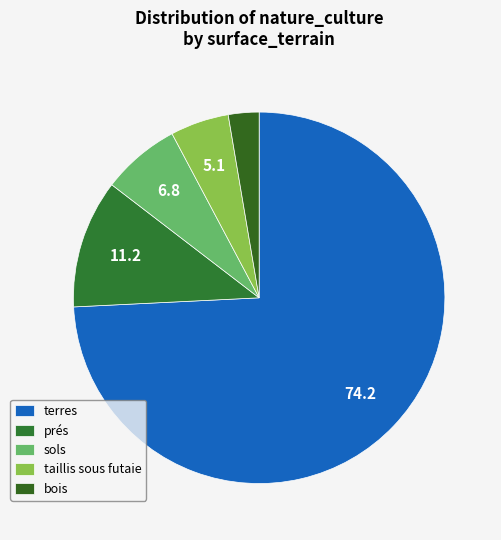

What is the largest slice in the pie chart?

terres